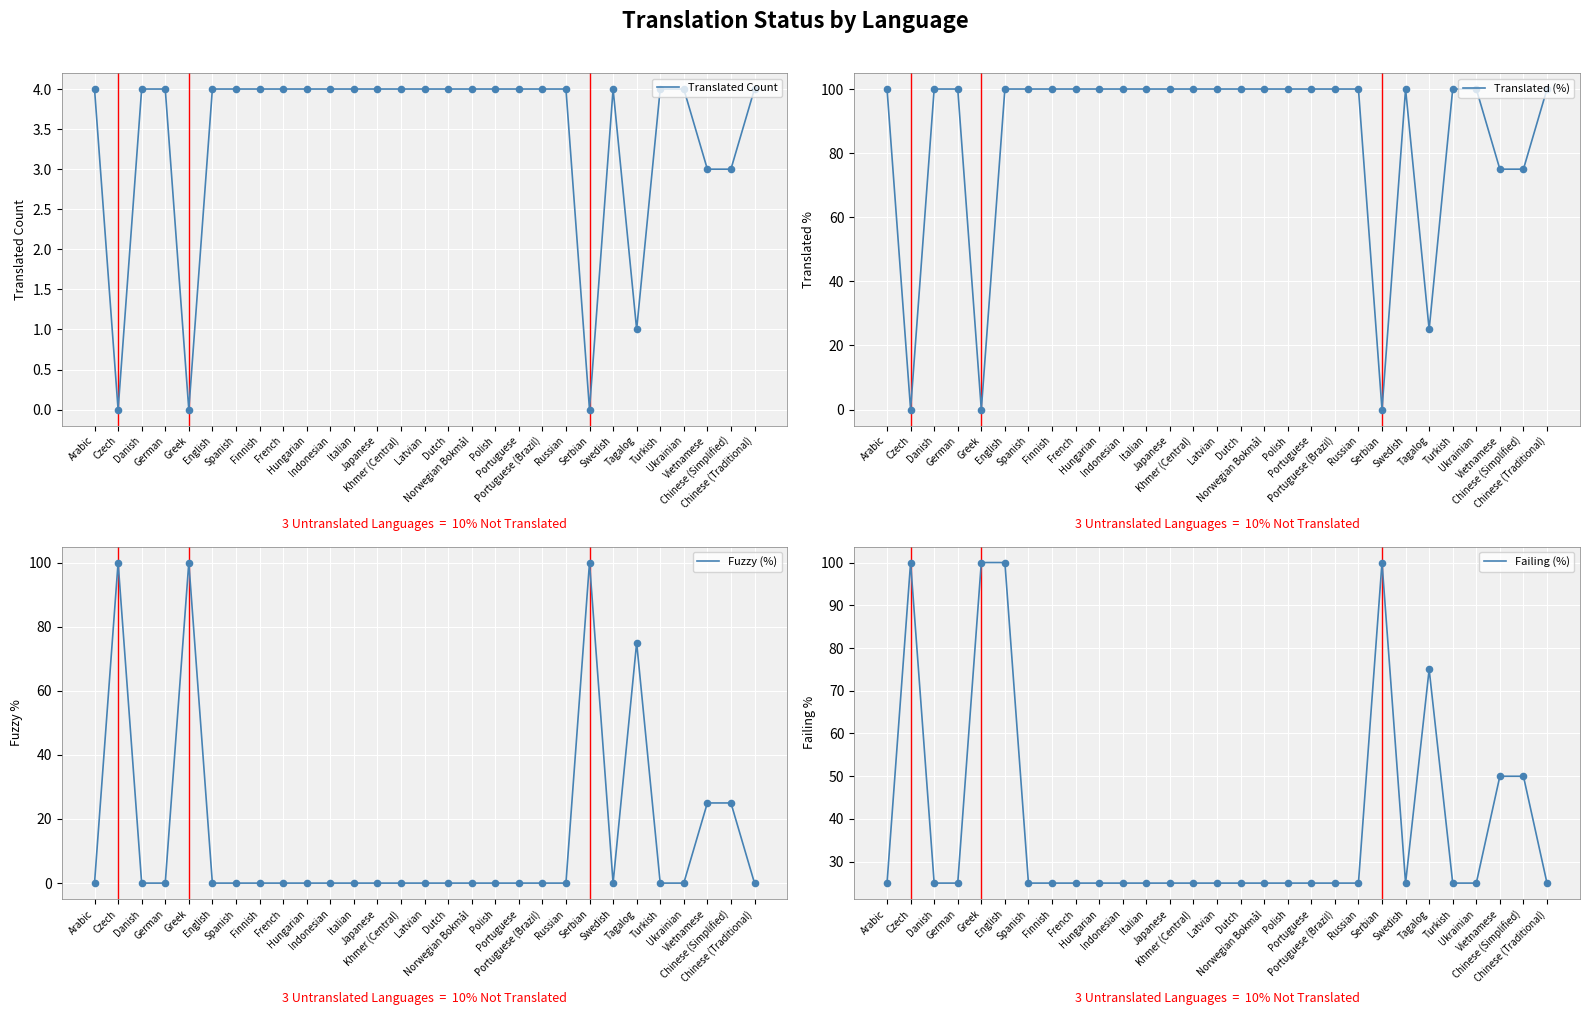

Which series contains the highest Y value?

Translated (%)